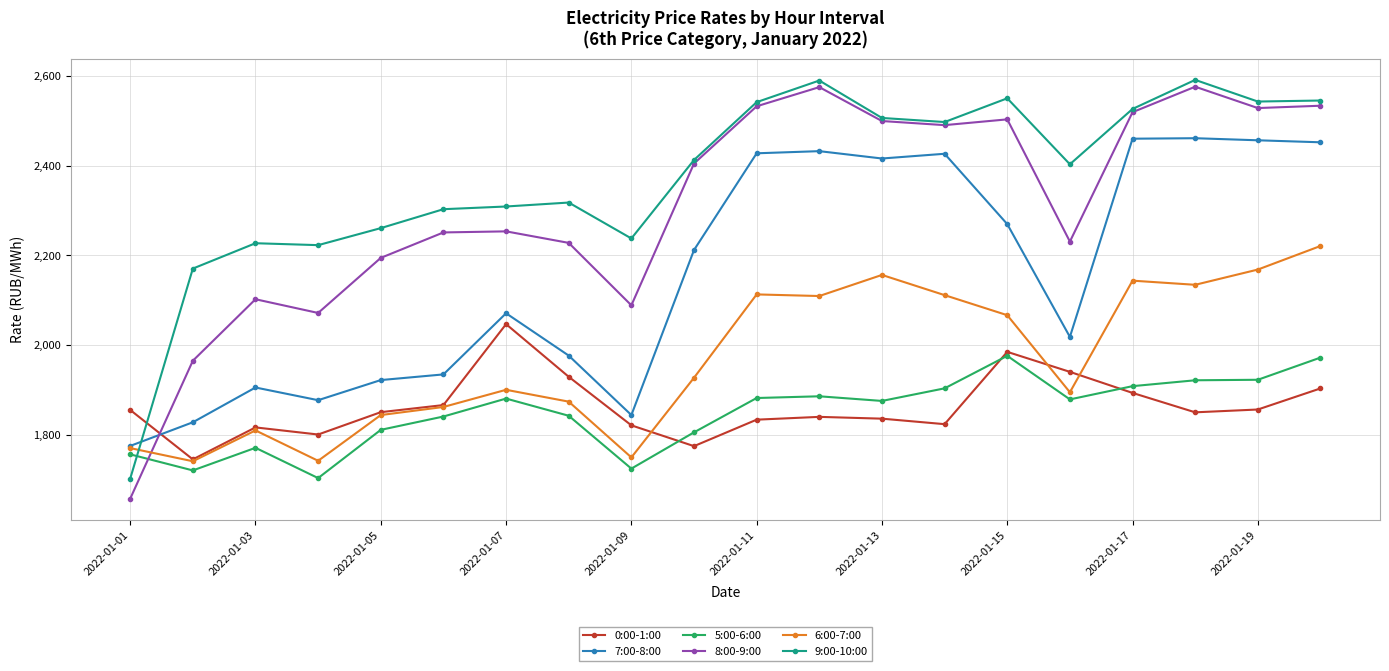

What is the minimum value for 6:00-7:00?

1740.6